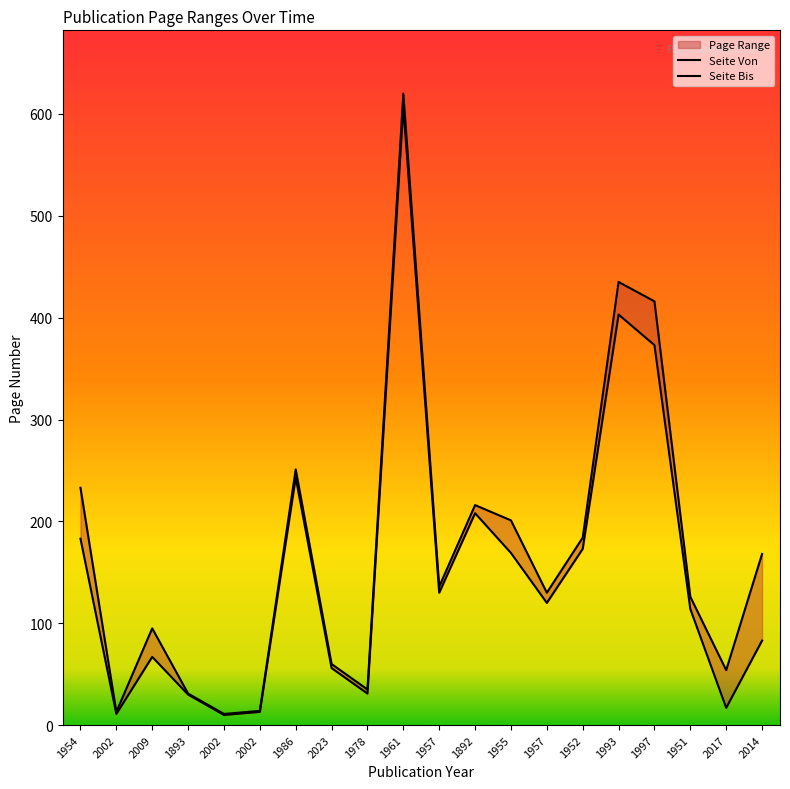

True or false: Seite Bis and Seite Von intersect in this chart.

False